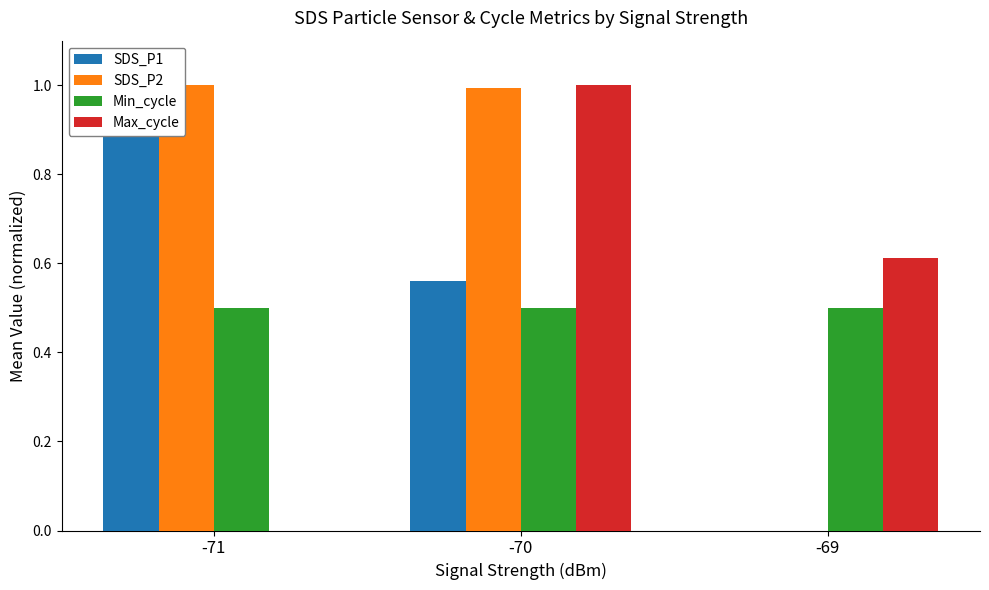

At which category does the chart reach its minimum across all series?

-69